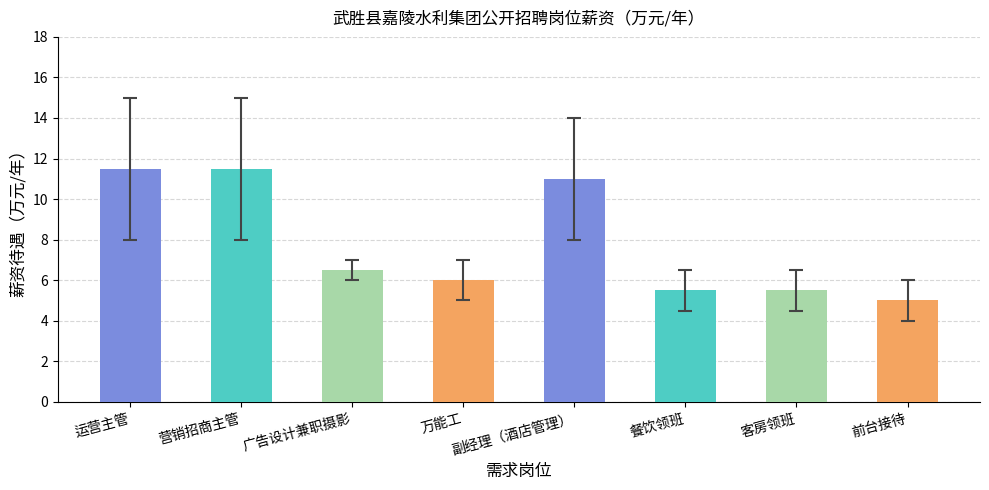

What is the difference between the second highest and second lowest values?

6.0